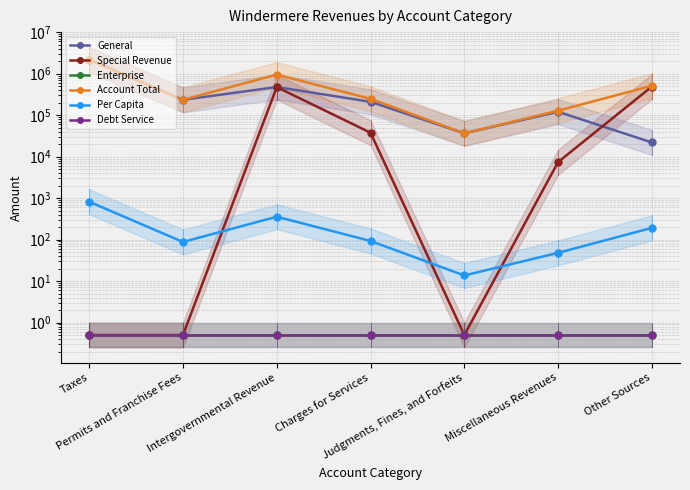

Which series has the largest total across all categories?

Account Total